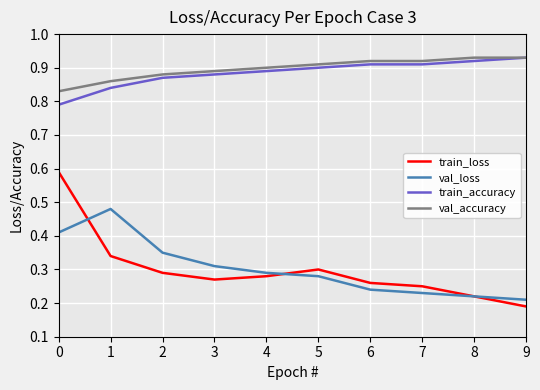

Which label corresponds to the smallest value in the chart?

9